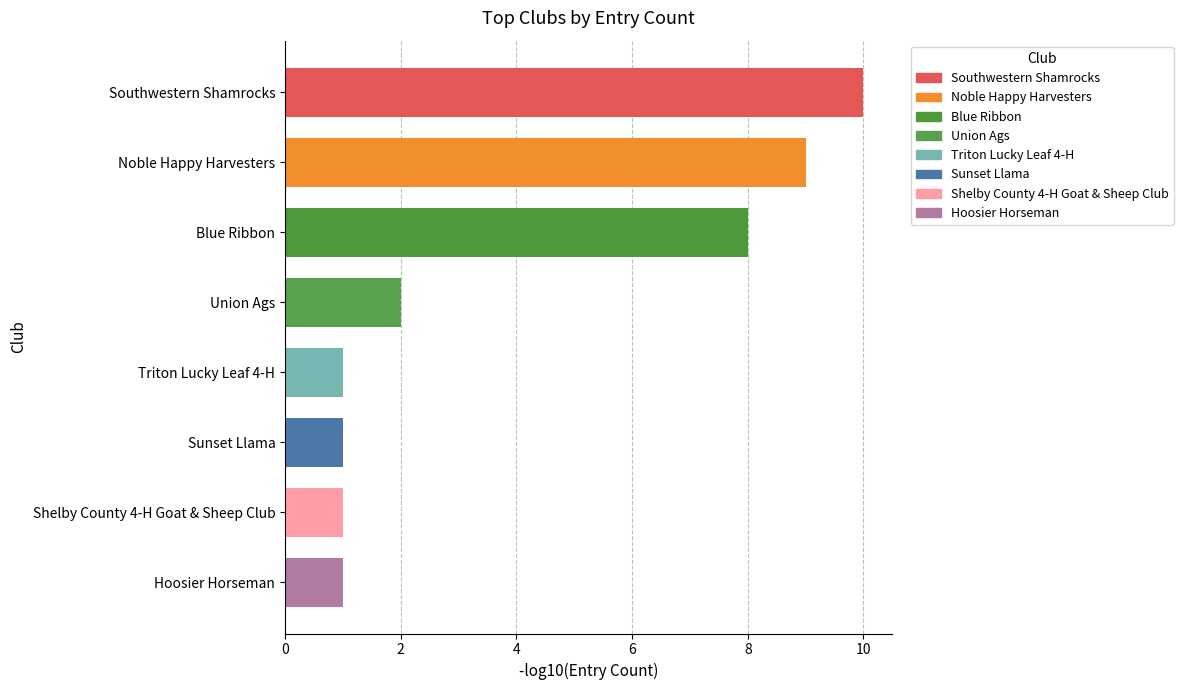

Reading top to bottom, transcribe all the data shown in this chart.

Southwestern Shamrocks=10	Noble Happy Harvesters=9	Blue Ribbon=8	Union Ags=2	Triton Lucky Leaf 4-H=1	Sunset Llama=1	Shelby County 4-H Goat & Sheep Club=1	Hoosier Horseman=1